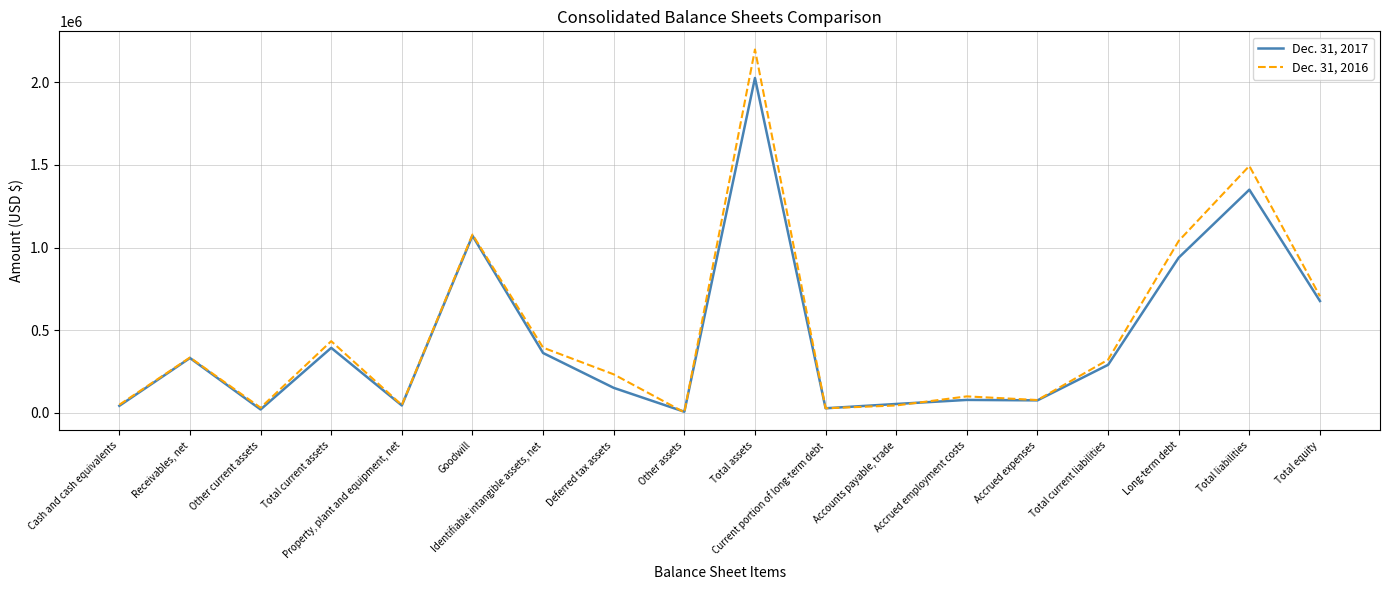

Which series has the widest spread of values?

Dec. 31, 2016